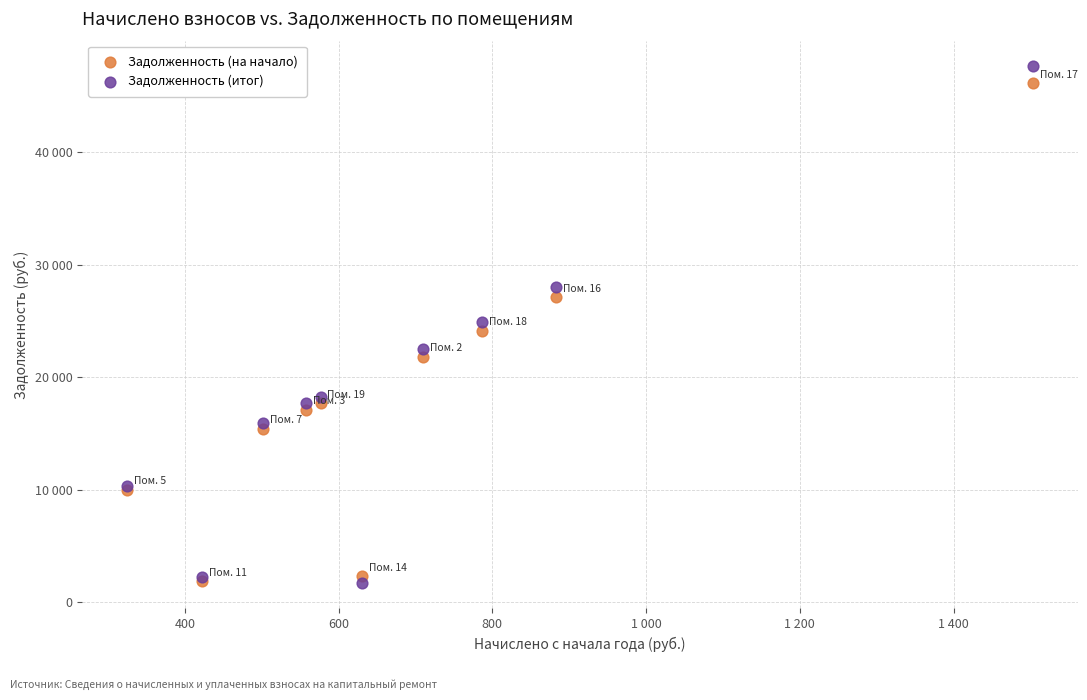

Which series reaches the maximum Y coordinate?

Задолженность (итог)